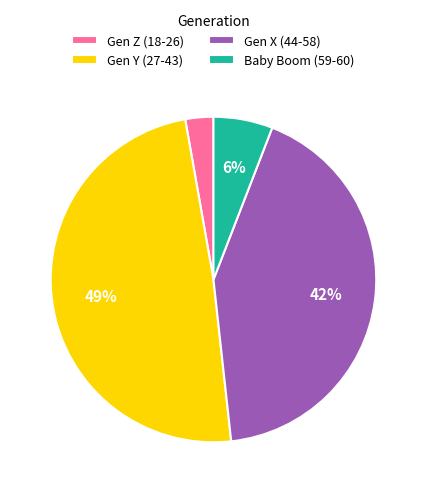

Which slice is the smallest?

Gen Z (18-26)